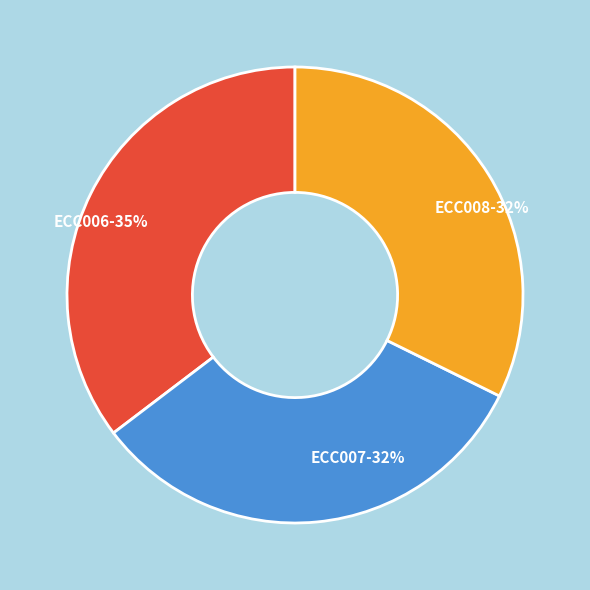

Does ECC008 account for over 50% of the chart?

No